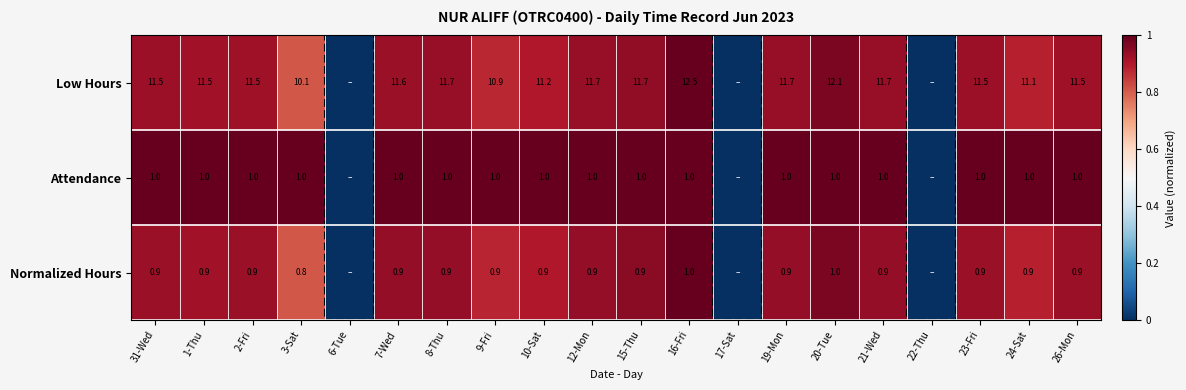

How many series are shown in this chart?

3